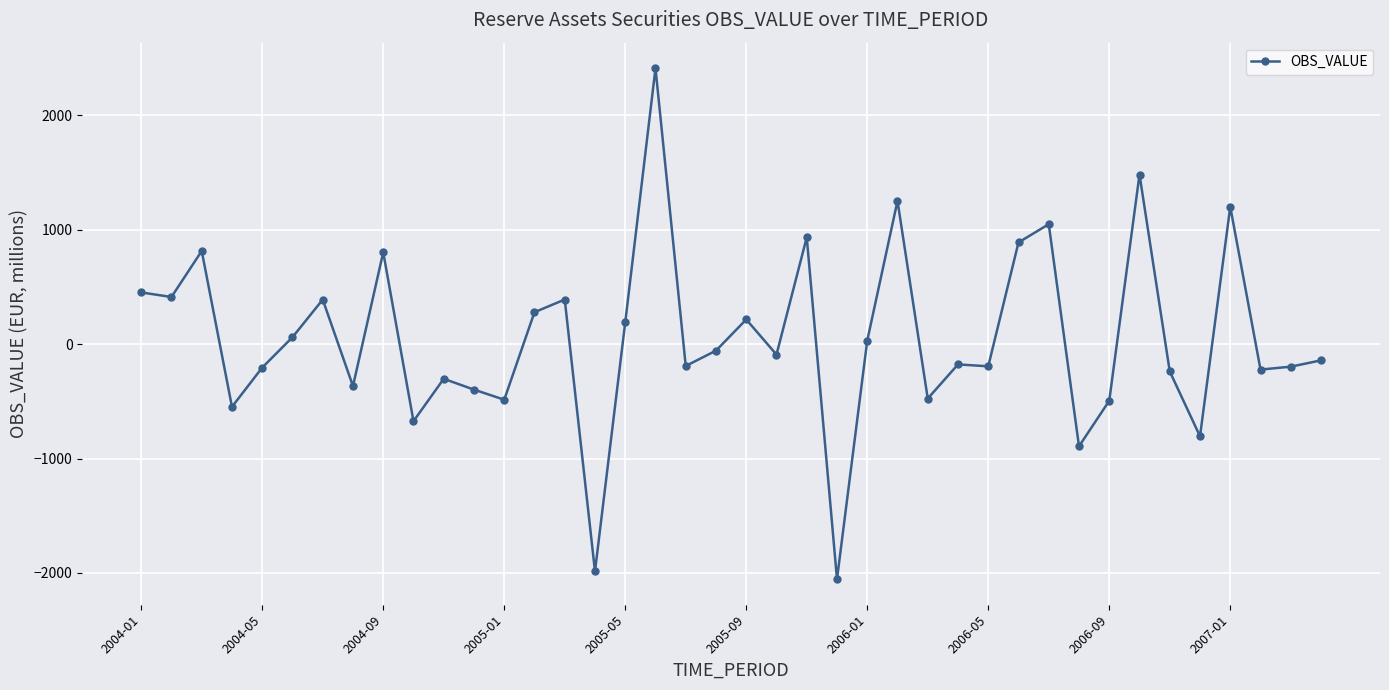

What is the smallest value displayed?

-2054.1